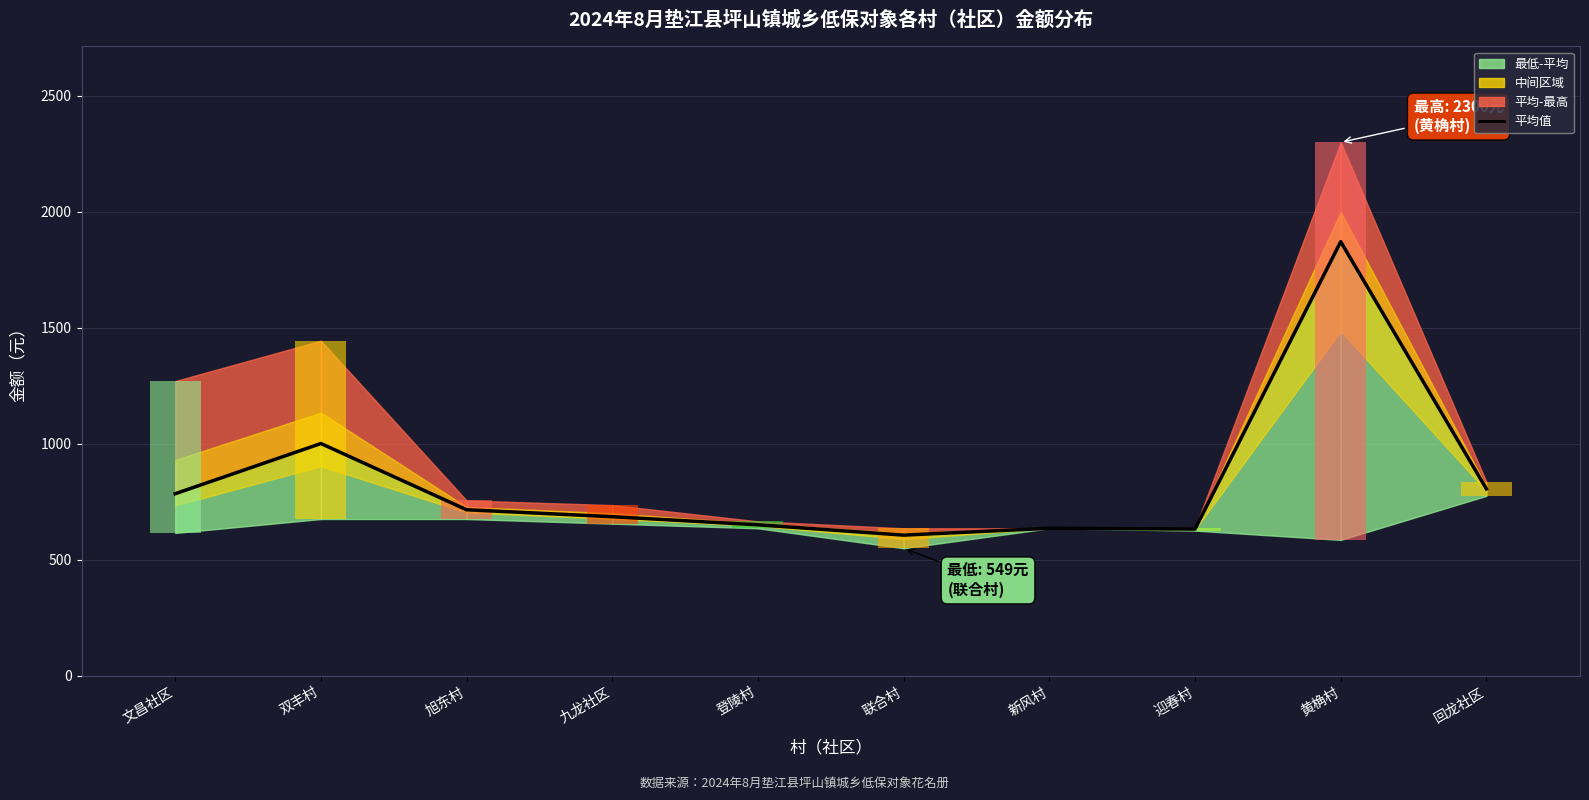

What is the change in value from 联合村 to 回龙社区?

+199.4